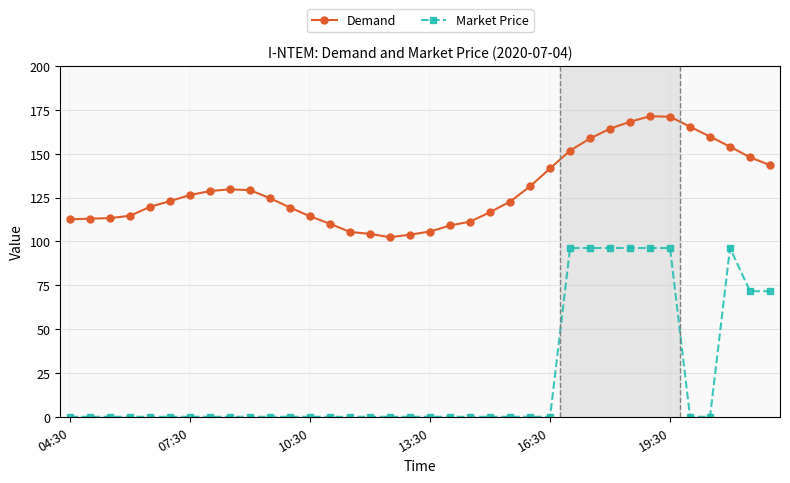

At how many categories does at least one series exceed 31?

36